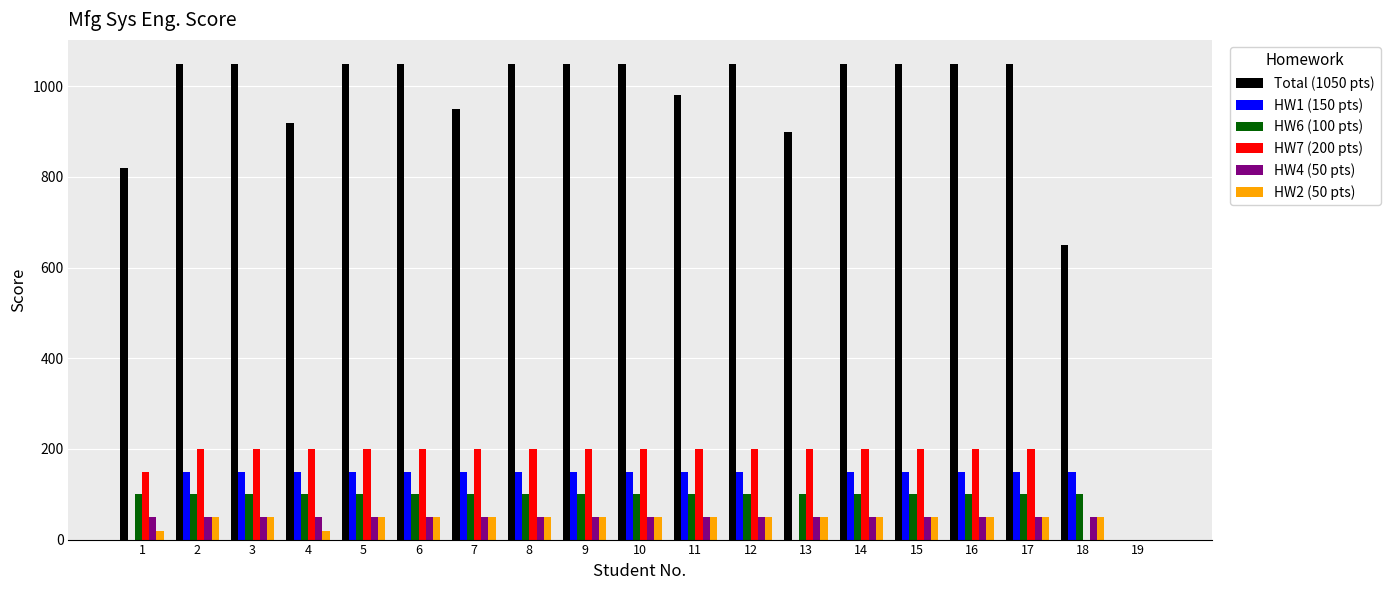

Is the value of Total (1050 pts) at 5 greater than the value of HW4 (50 pts) at 4?

Yes